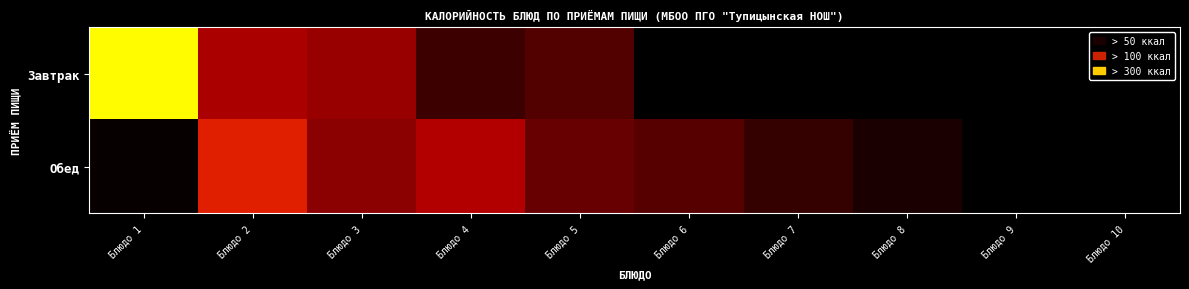

List the series in order of their overall mean, highest first.

Завтрак, Обед